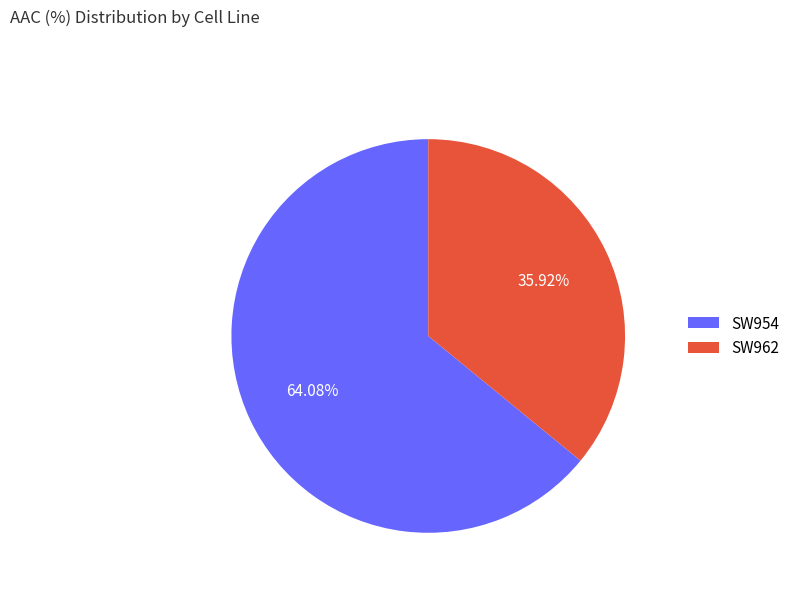

How many segments does this pie chart have?

2